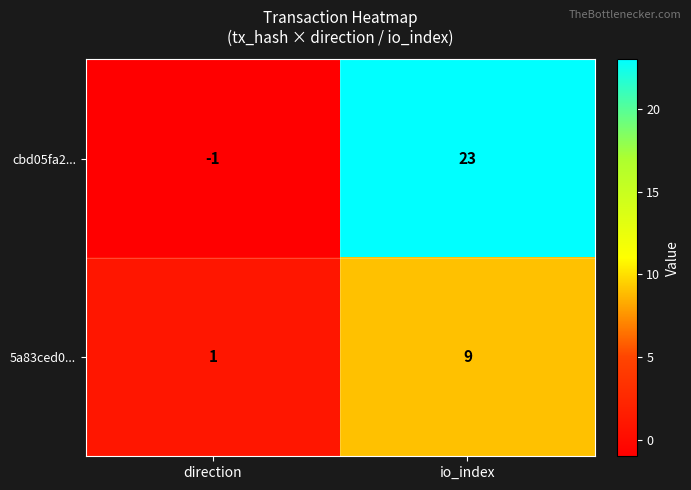

What is the highest value of the cbd05fa2... series?

23